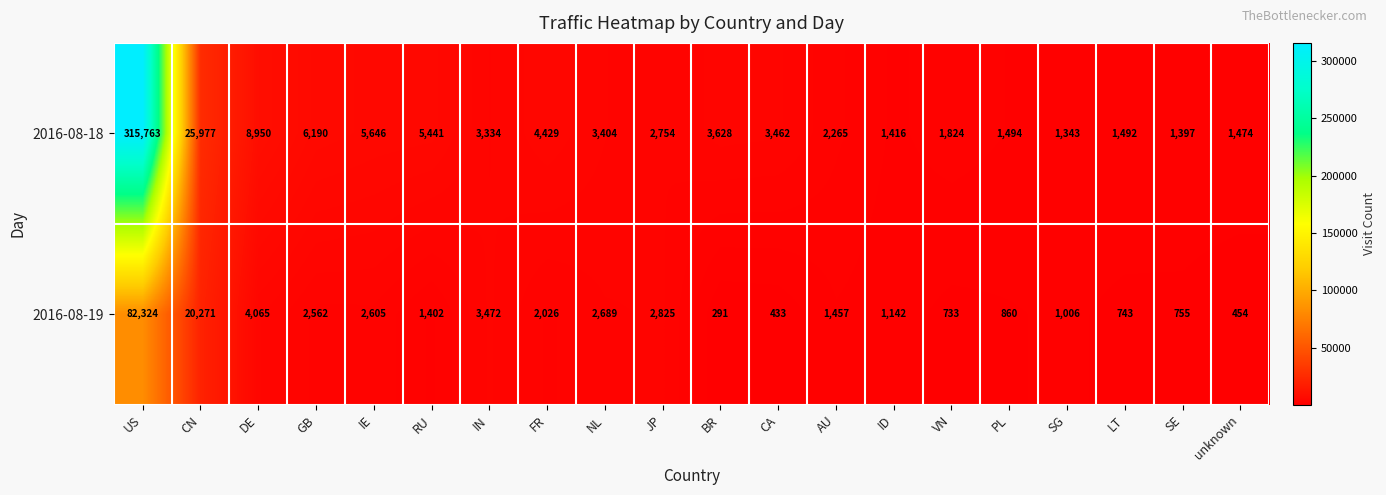

Is the value of 2016-08-19 at NL greater than the value of 2016-08-18 at CA?

No